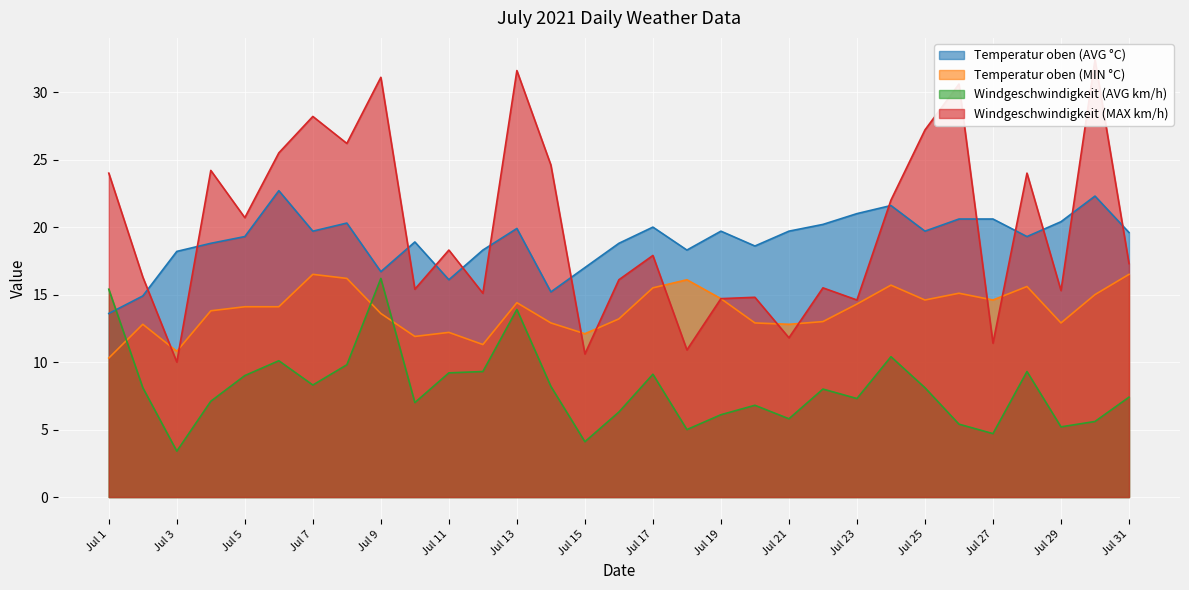

True or false: Temperatur oben (MIN °C) has more than 0 points higher than both neighbors.

True